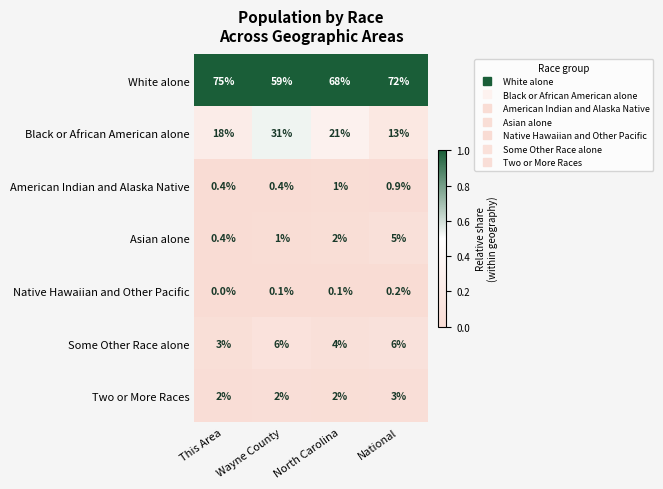

Is it true that American Indian and Alaska Native equals 1.7 at North Carolina?

False